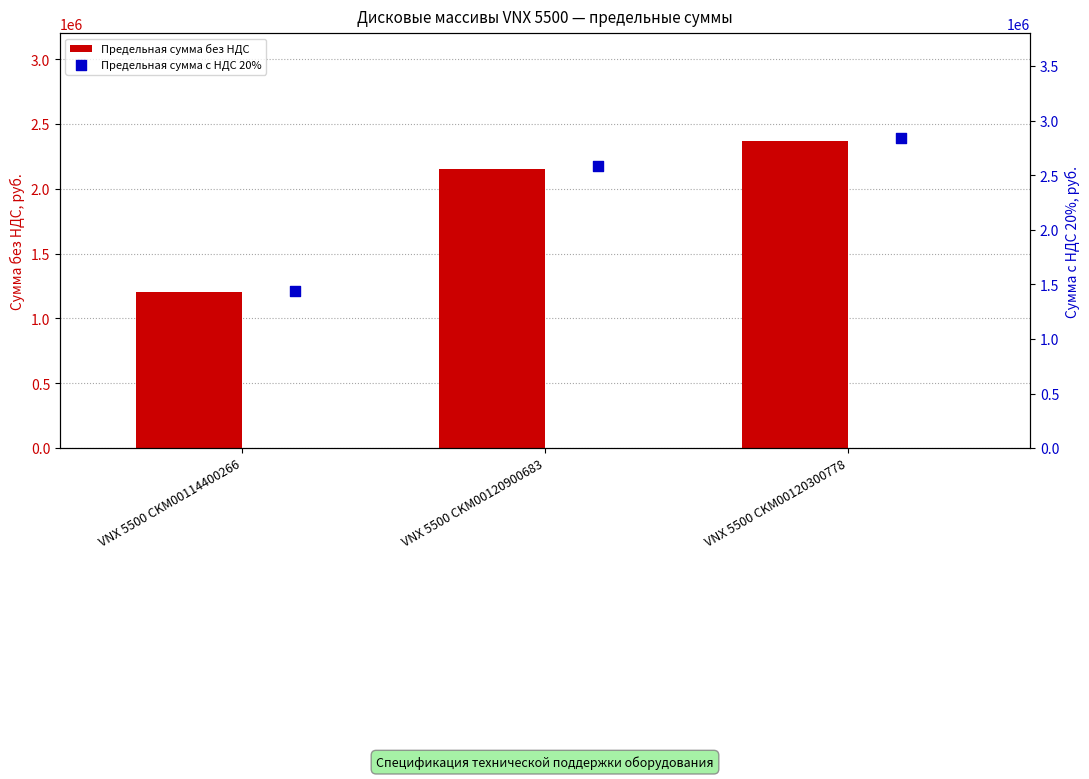

Which series contains the highest Y value?

Предельная сумма с НДС 20%